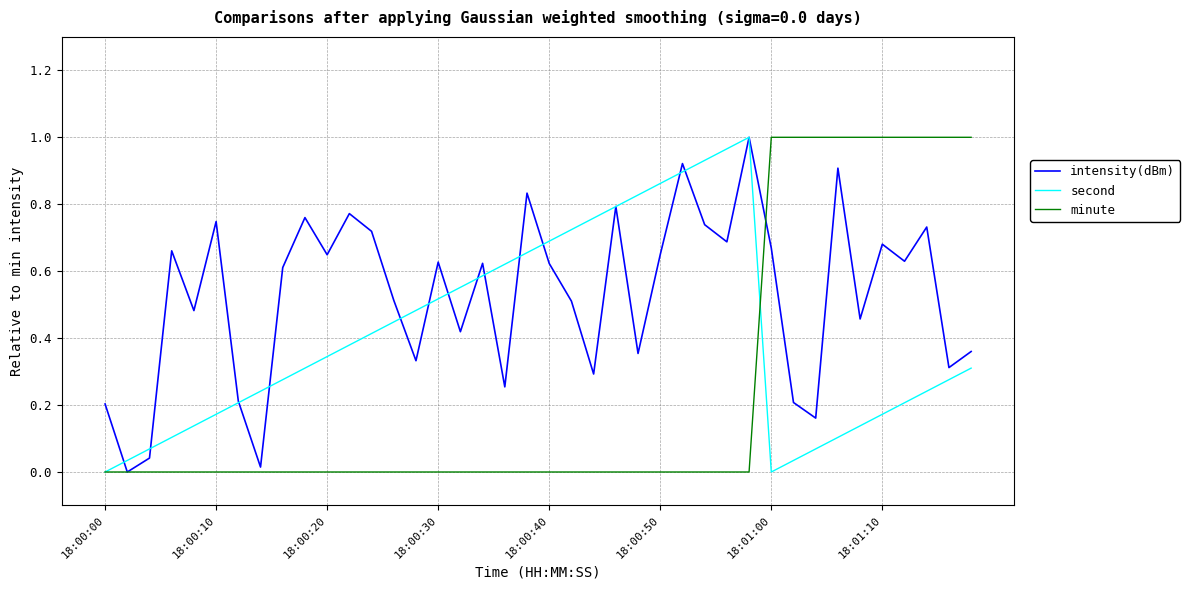

True or false: intensity(dBm) and second intersect in this chart.

True